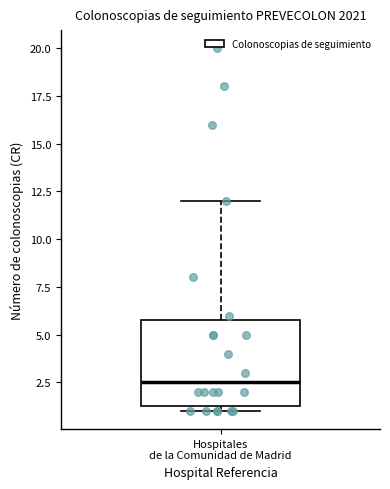

Read this box plot against the y-axis: the position of the median line, the range covered by the box, and the ends of both whiskers. The values are not printed on the chart, so give them approximately, as read against the axis.

median 2.5, box 1.5 to 6.0, whiskers 1.0 to 12.0